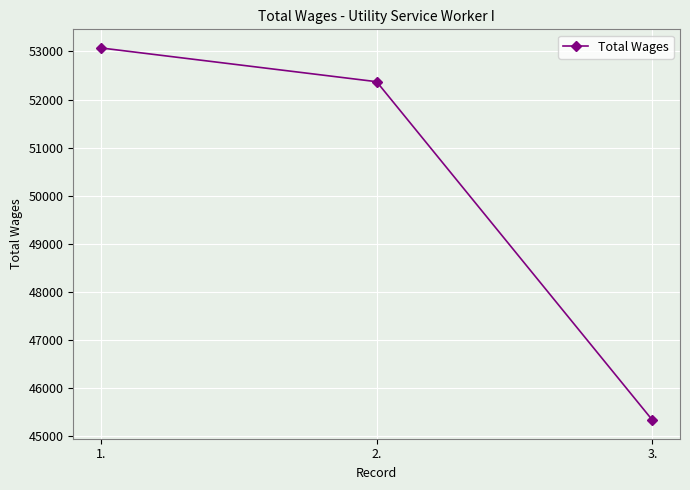

Reading left to right, transcribe all the data shown in this chart.

53074	52371	45325